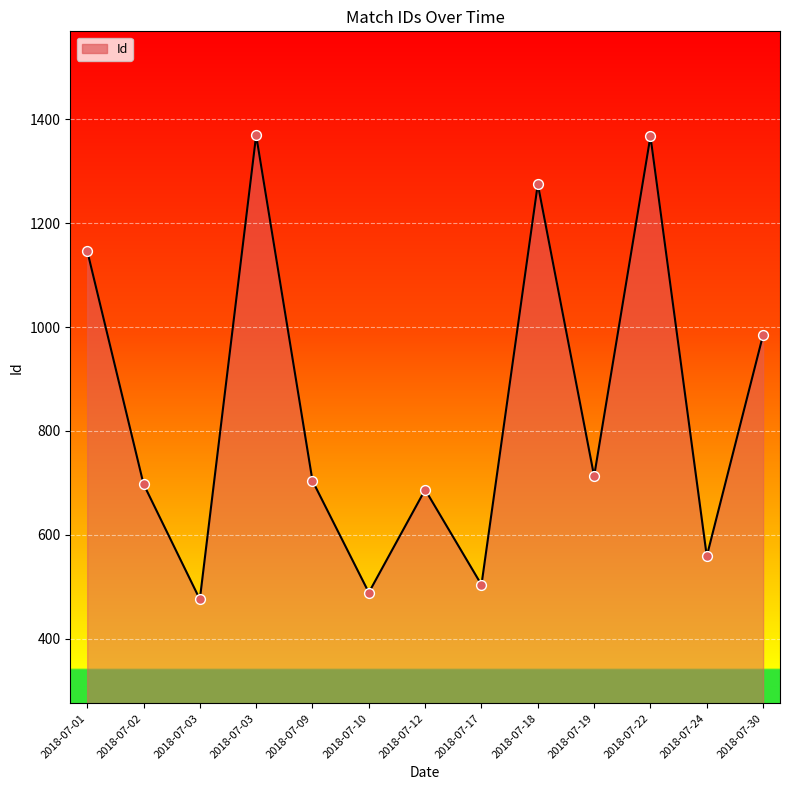

What is the ratio of the value at 2018-07-22 to the value at 2018-07-30?

1.4